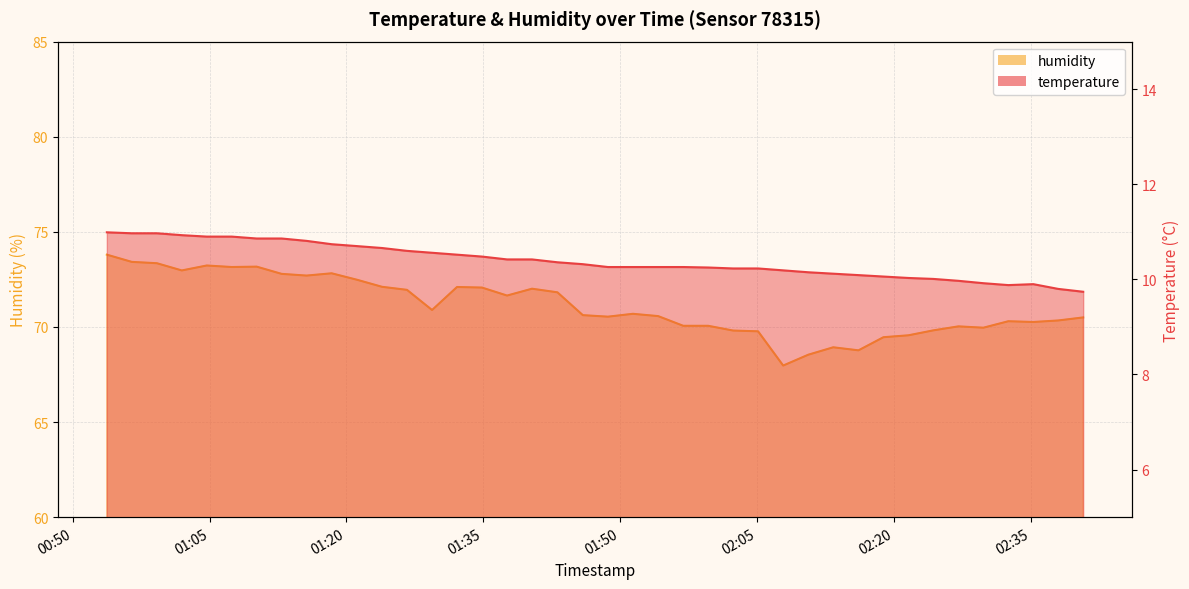

Which series has the largest total across all categories?

humidity